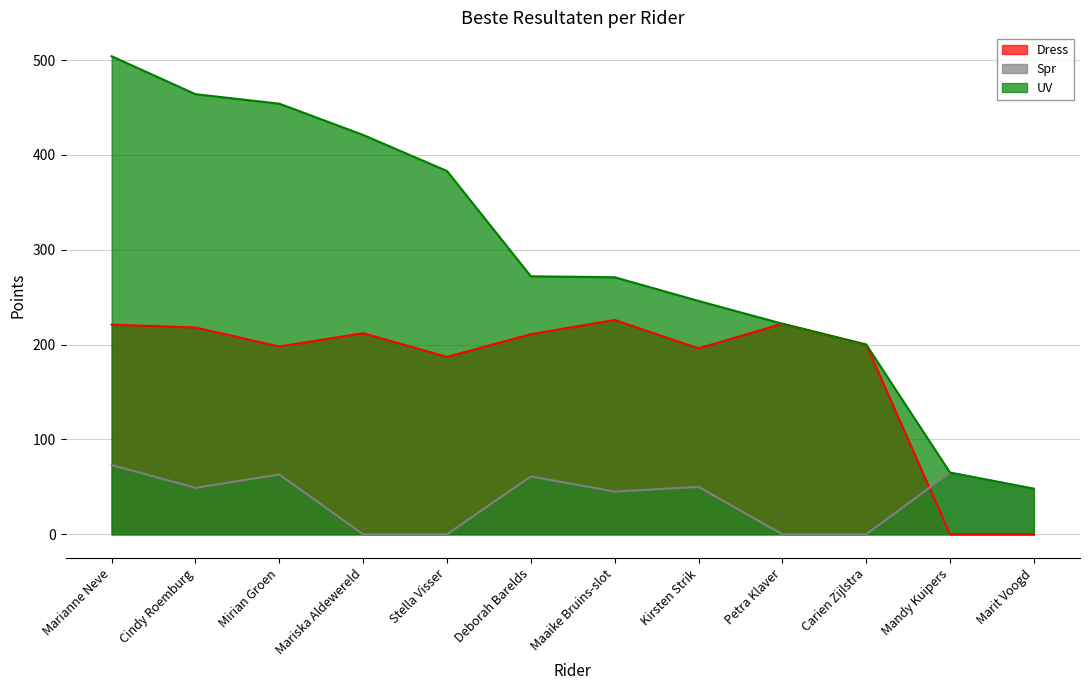

Between Marianne Neve and Carien Zijlstra, which is larger?

Marianne Neve